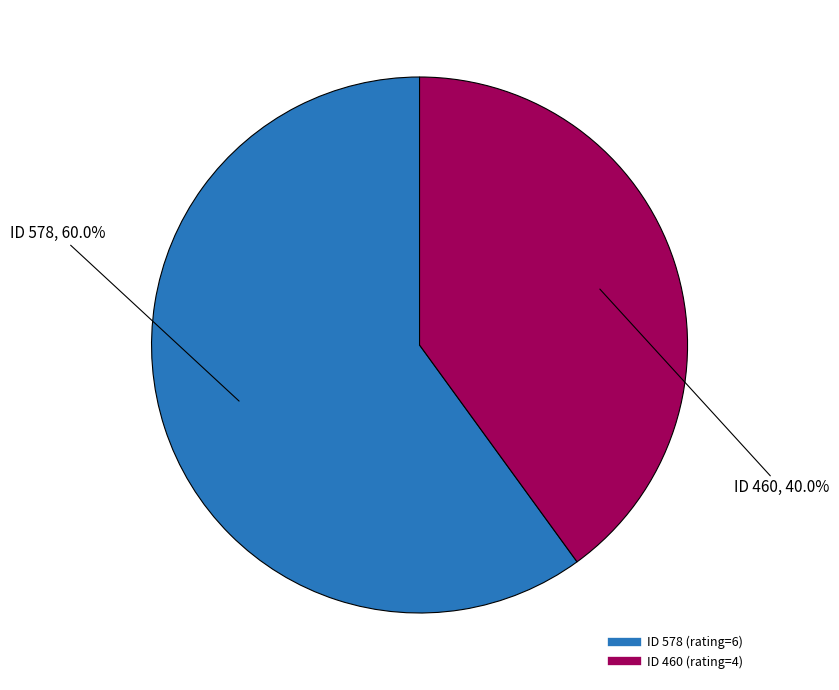

Does any single category account for the majority?

Yes